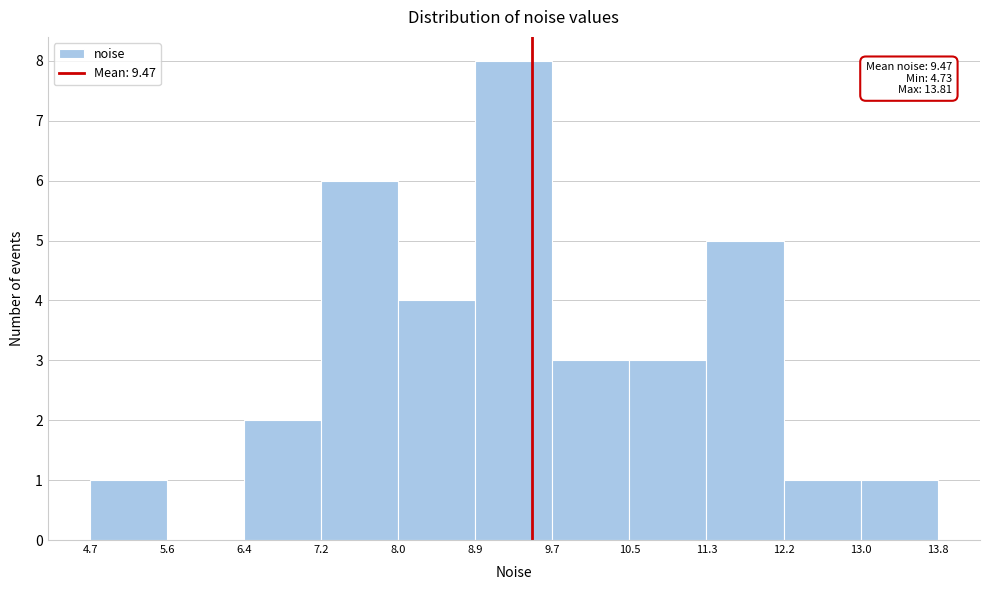

Over which range of the x-axis is the bar tallest?

8.9 to 9.7